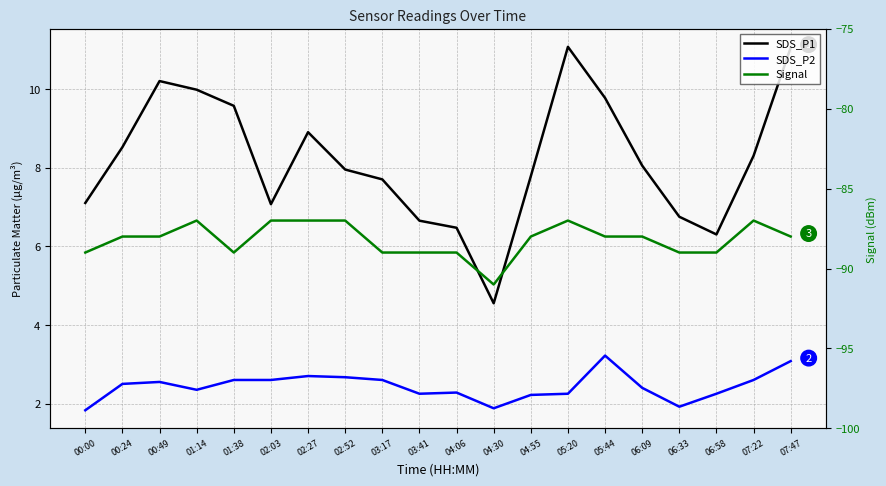

Which category has the highest value across all series?

05:20